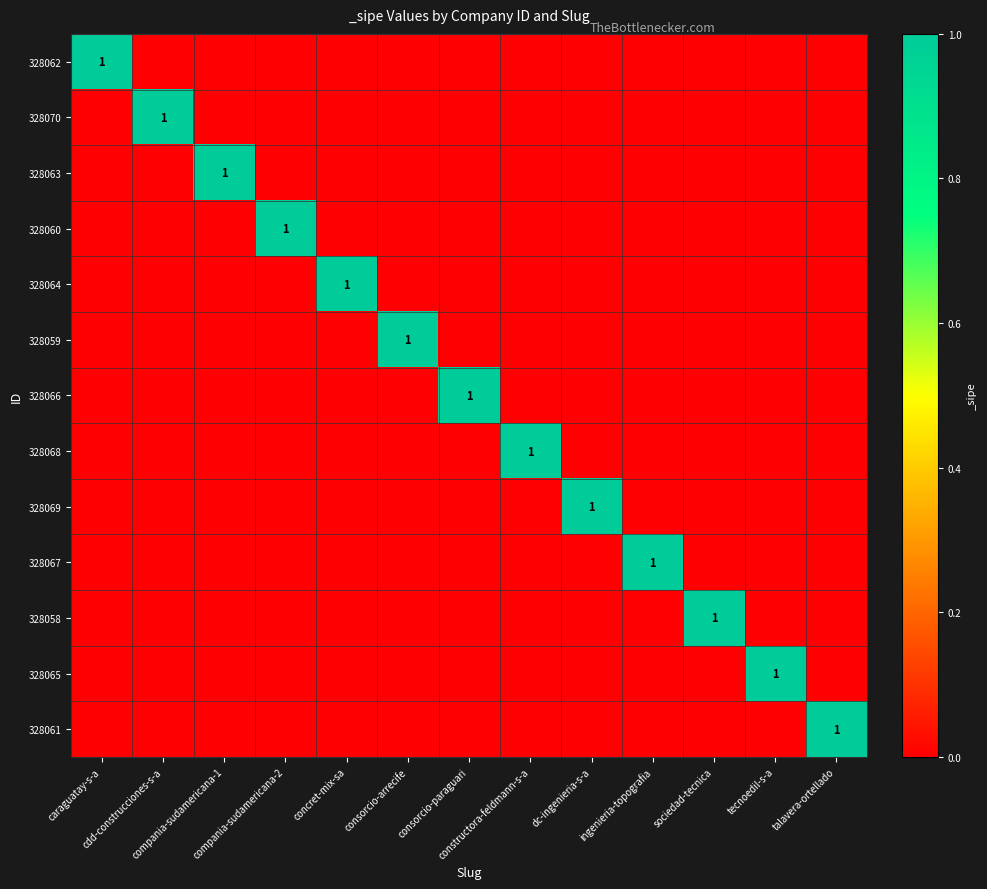

Rank the series by their maximum value, from lowest to highest.

328062, 328070, 328063, 328060, 328064, 328059, 328066, 328068, 328069, 328067, 328058, 328065, 328061